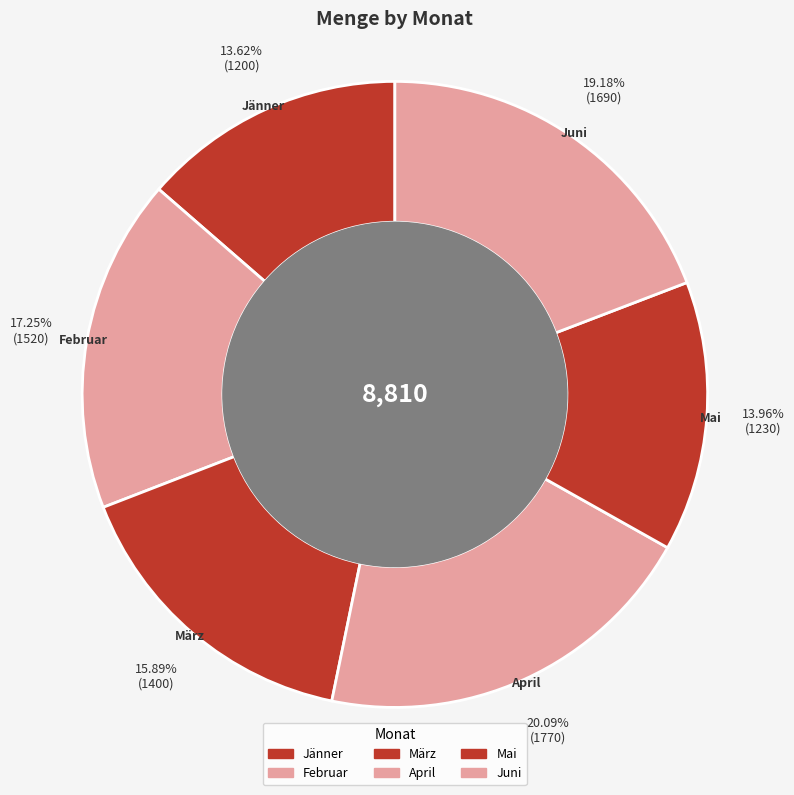

How many slices are in this pie chart?

6